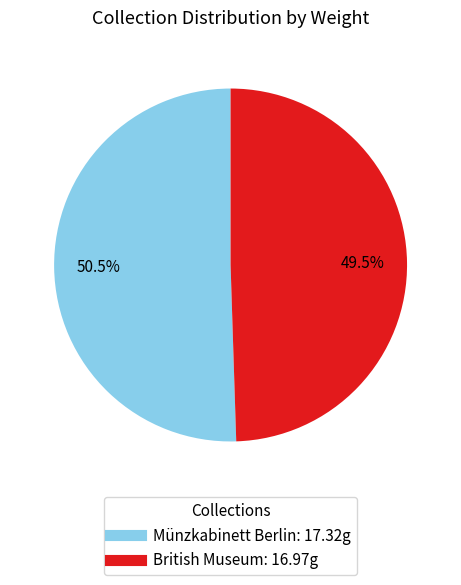

Is there a majority slice in this chart?

Yes